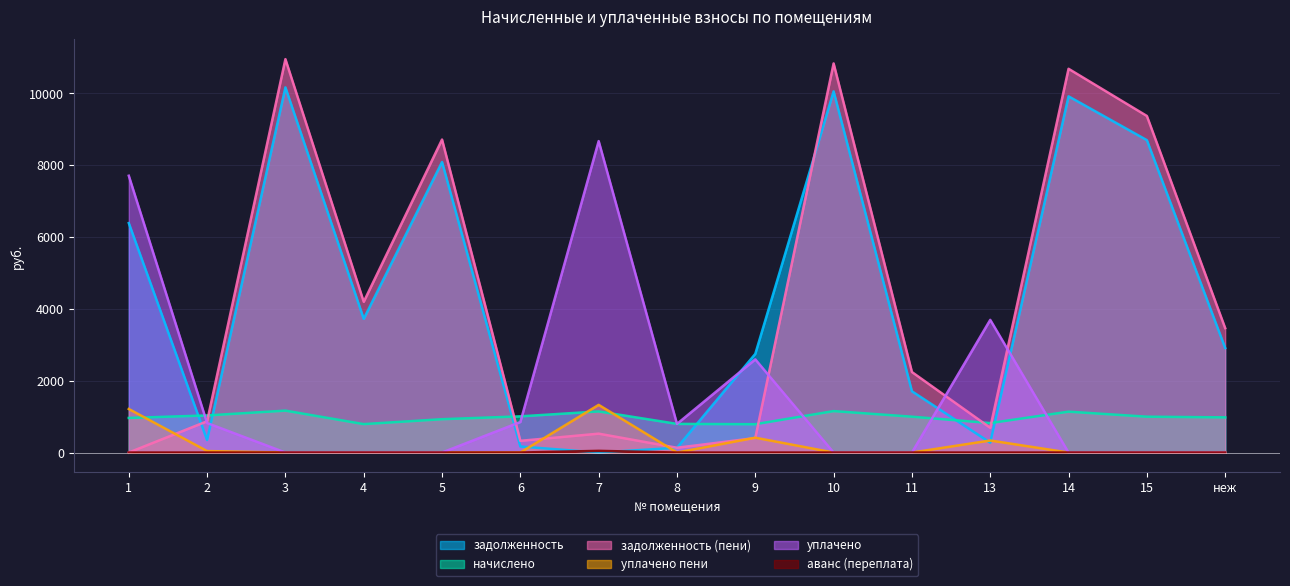

At which category is the sum across all series the highest?

3